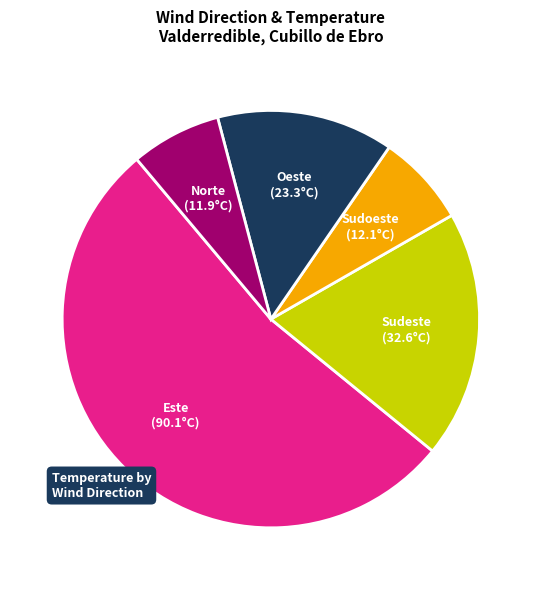

Is it true that Norte is 1% of the pie?

False